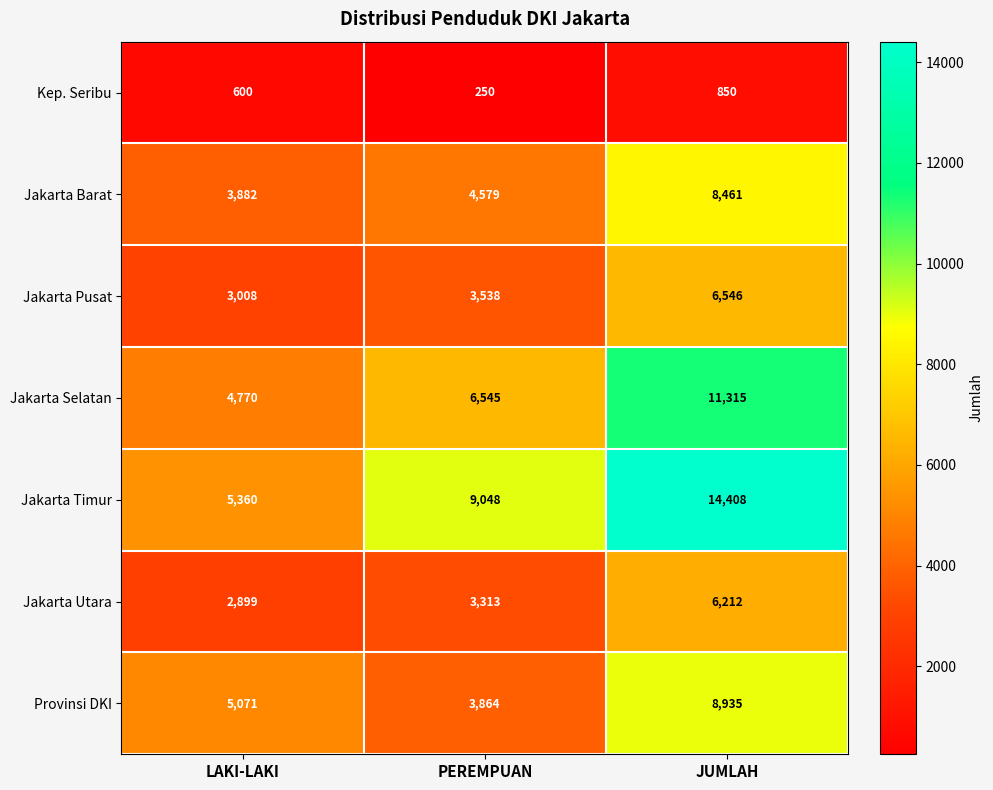

Which series has the largest range (max minus min)?

Jakarta Timur